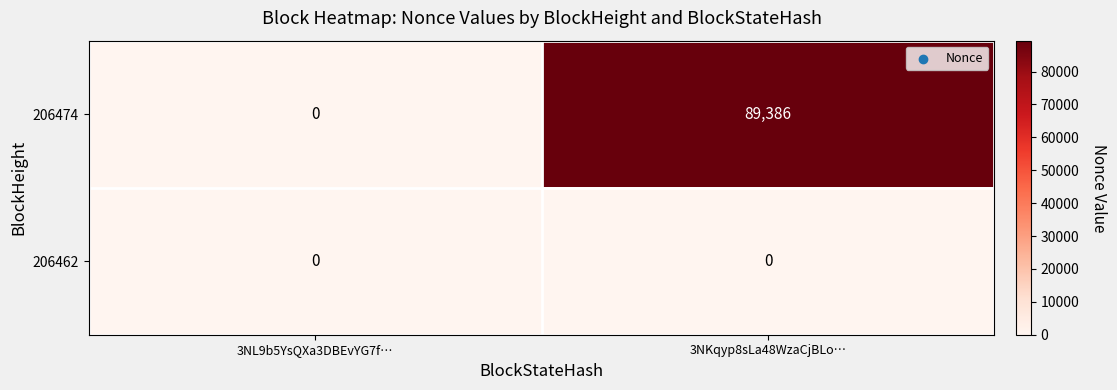

What is the difference between the maximum and minimum values in the 206474 series?

89386